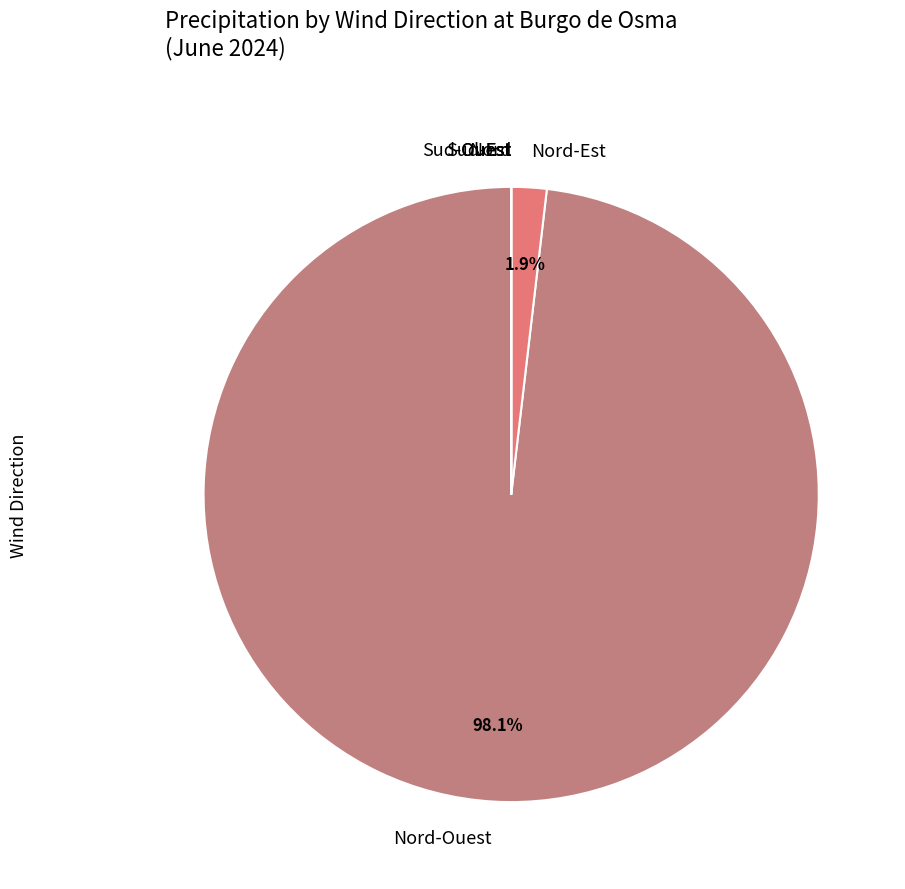

Does any single category account for the majority?

Yes